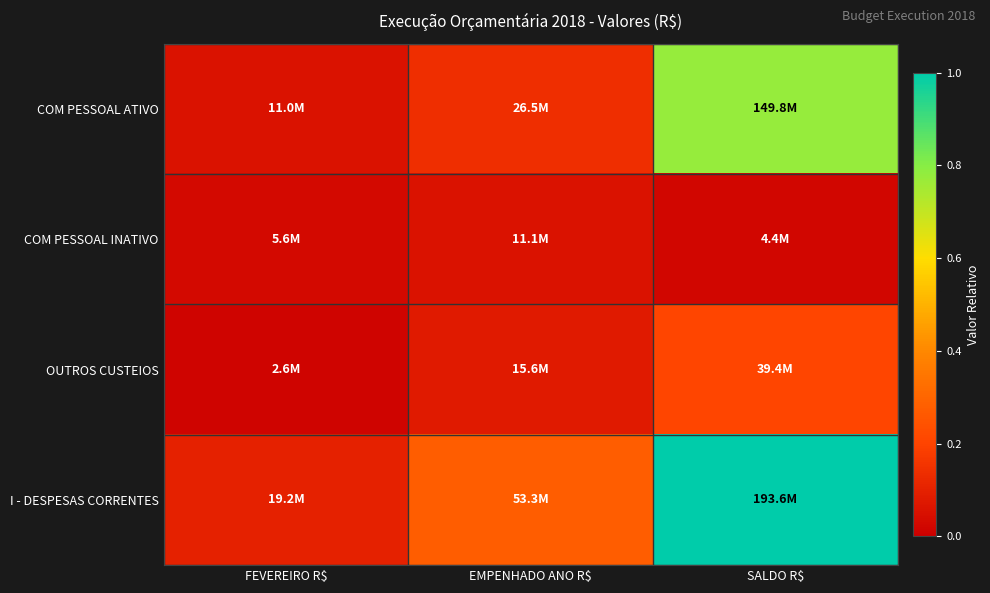

Reading left to right, transcribe all the data shown in this chart.

COM PESSOAL ATIVO: FEVEREIRO R$=0.1	EMPENHADO ANO R$=0.1	SALDO R$=0.8
COM PESSOAL INATIVO: FEVEREIRO R$=0.0	EMPENHADO ANO R$=0.1	SALDO R$=0.0
OUTROS CUSTEIOS: FEVEREIRO R$=0.0	EMPENHADO ANO R$=0.1	SALDO R$=0.2
I - DESPESAS CORRENTES: FEVEREIRO R$=0.1	EMPENHADO ANO R$=0.3	SALDO R$=1.0